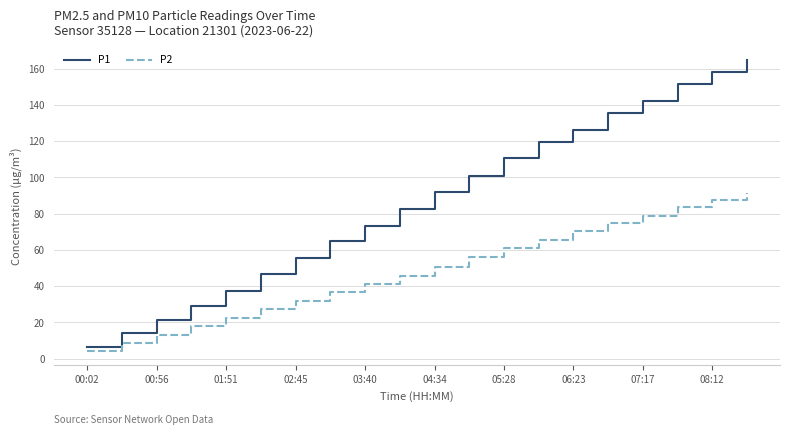

What is the maximum value for P1?

164.5